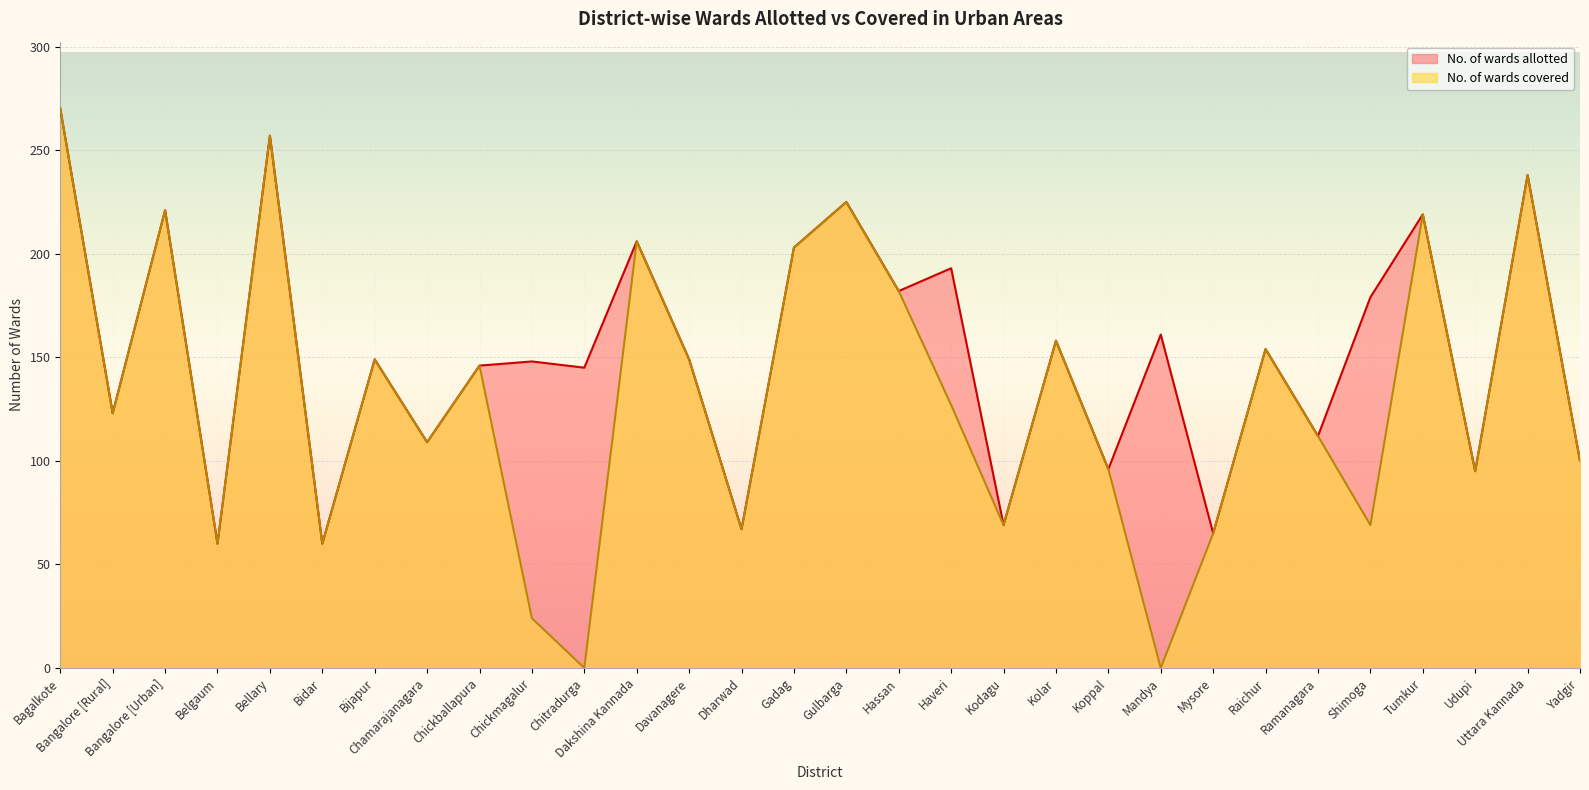

True or false: No. of wards covered has more than 2 interior local peaks.

True